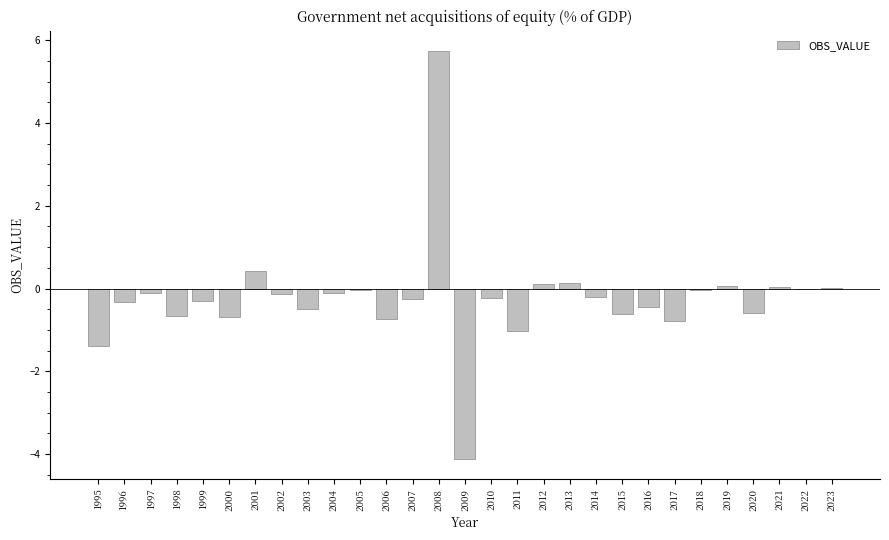

Read the value at 2001.

0.4